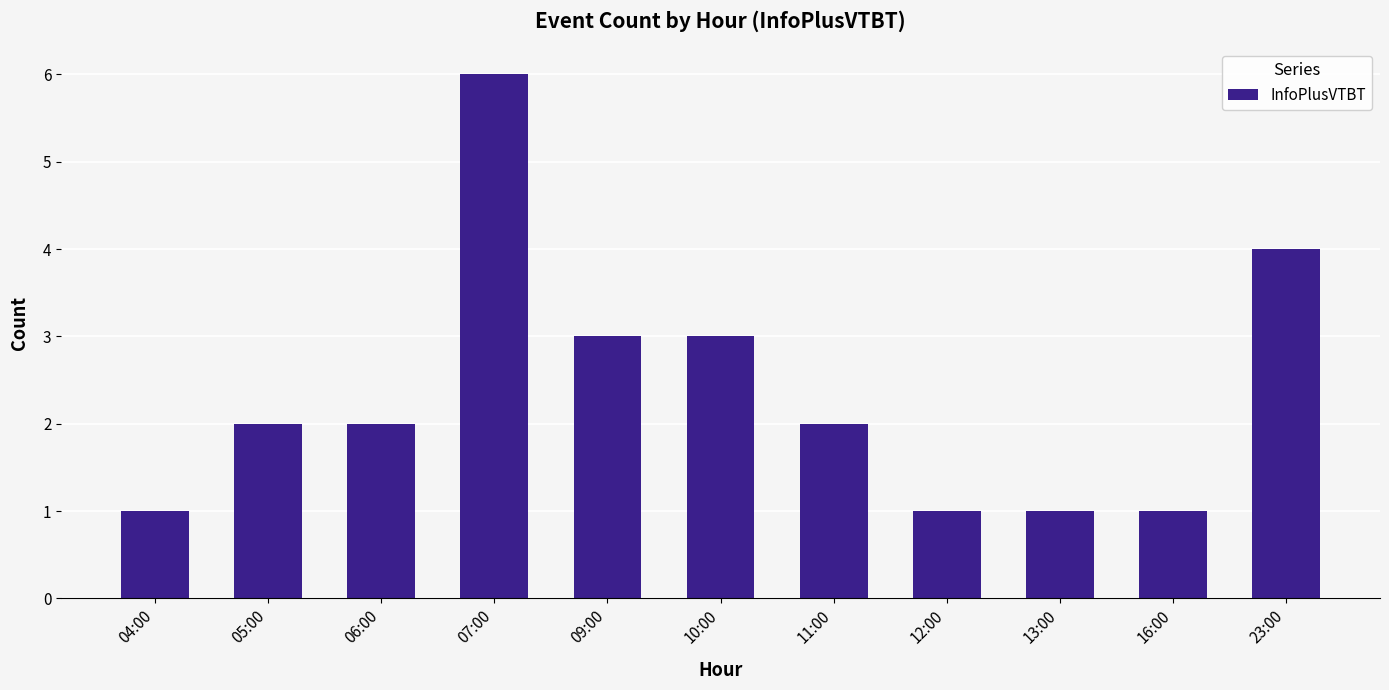

Count the number of data series in this chart.

1